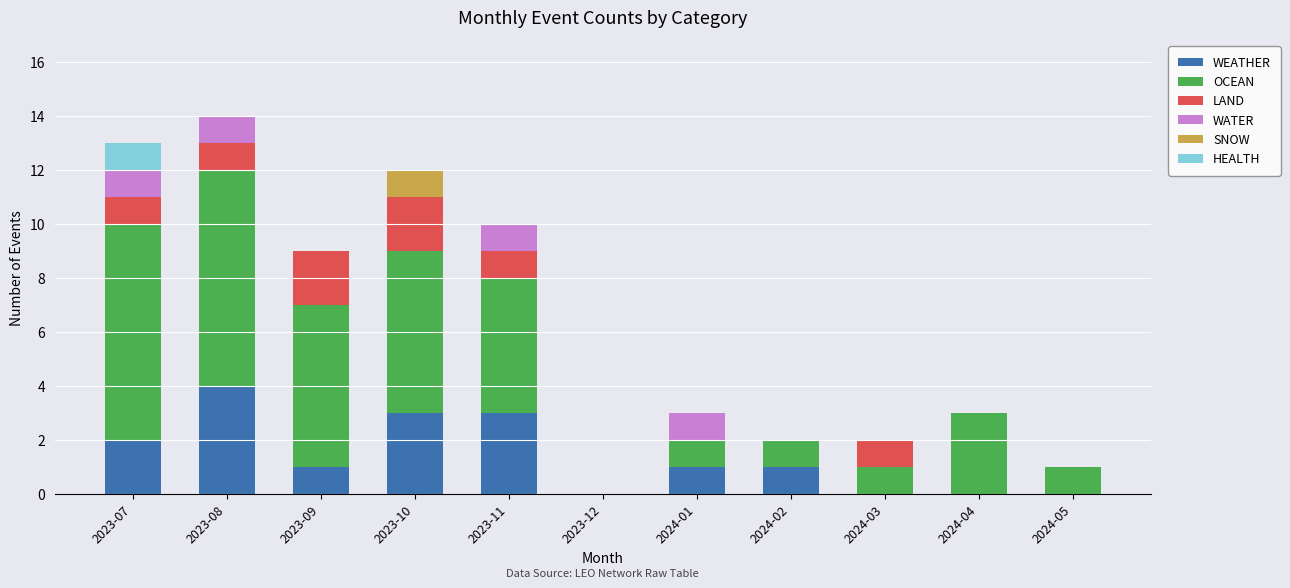

How many series are shown in this chart?

6